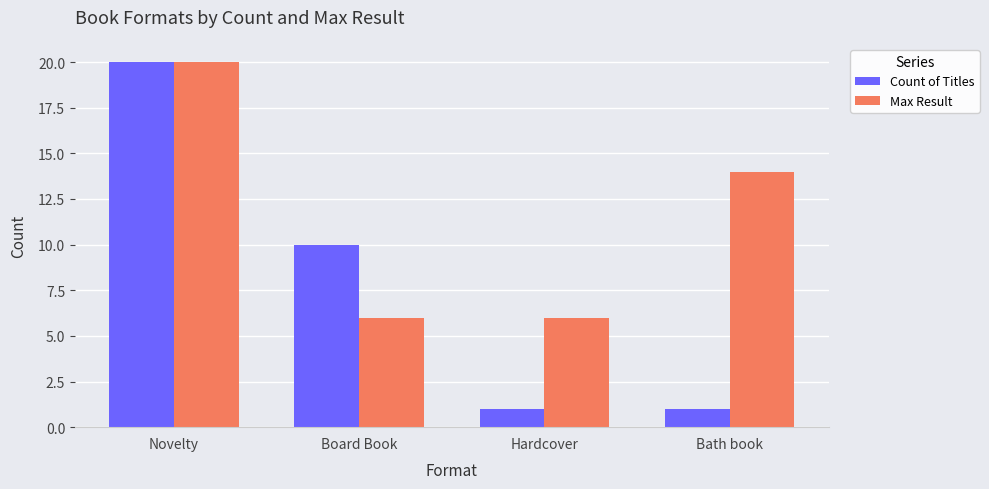

Reading left to right, list all the values displayed in this chart.

Count of Titles: 20	10	1	1
Max Result: 20	6	6	14